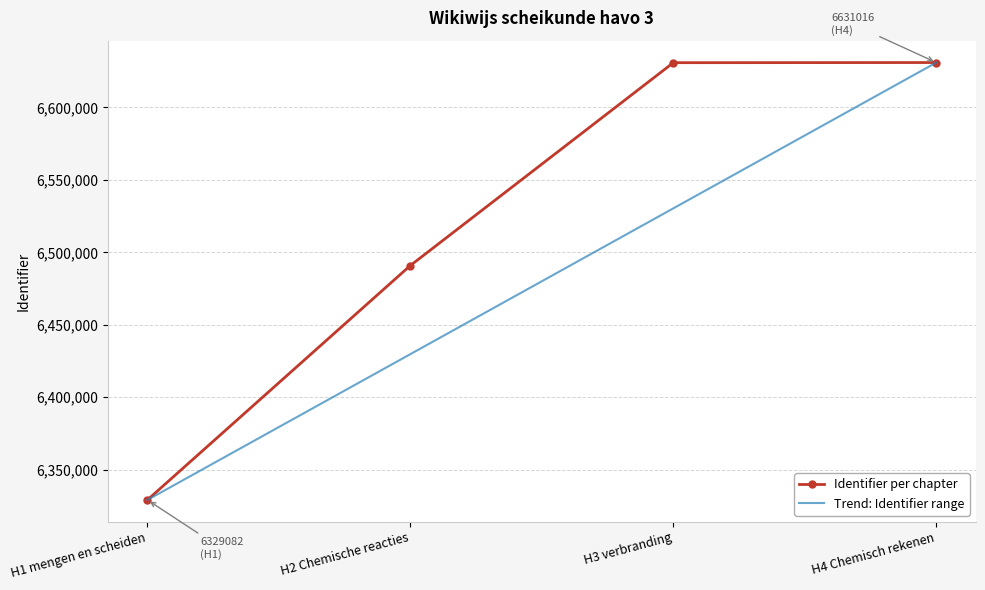

At which label is Trend: Identifier range closest to 6480049?

H2 Chemische reacties